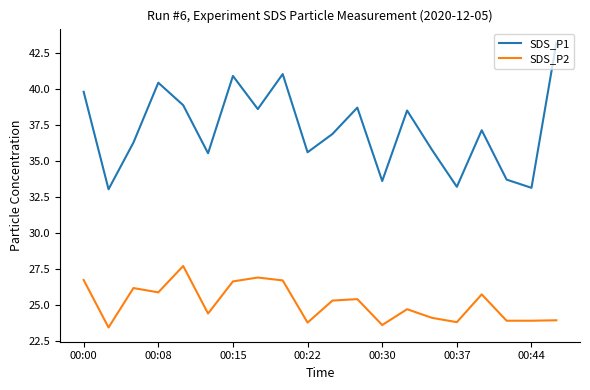

Which series has the largest total across all categories?

SDS_P1